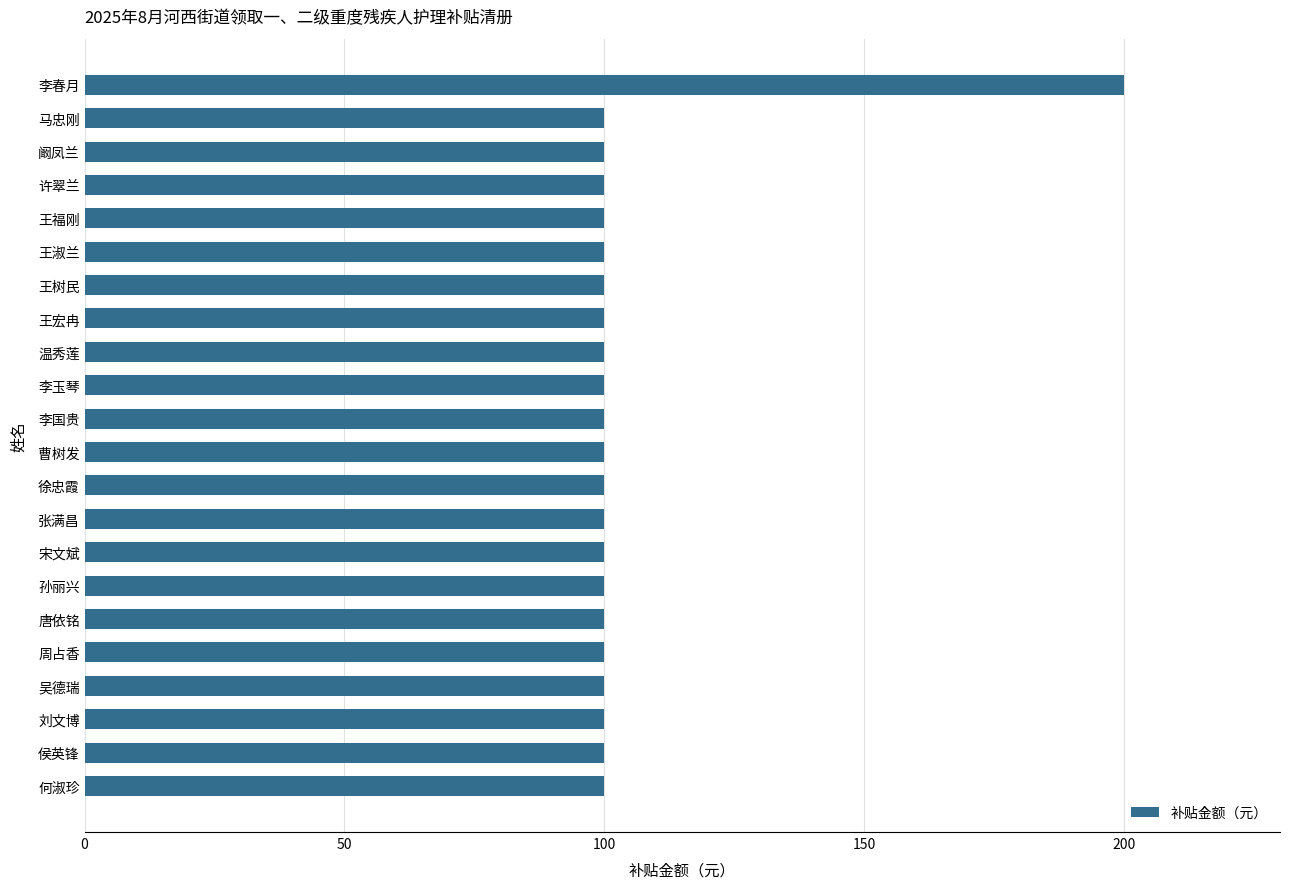

Reading top to bottom, extract all data points from this chart.

200	100	100	100	100	100	100	100	100	100	100	100	100	100	100	100	100	100	100	100	100	100